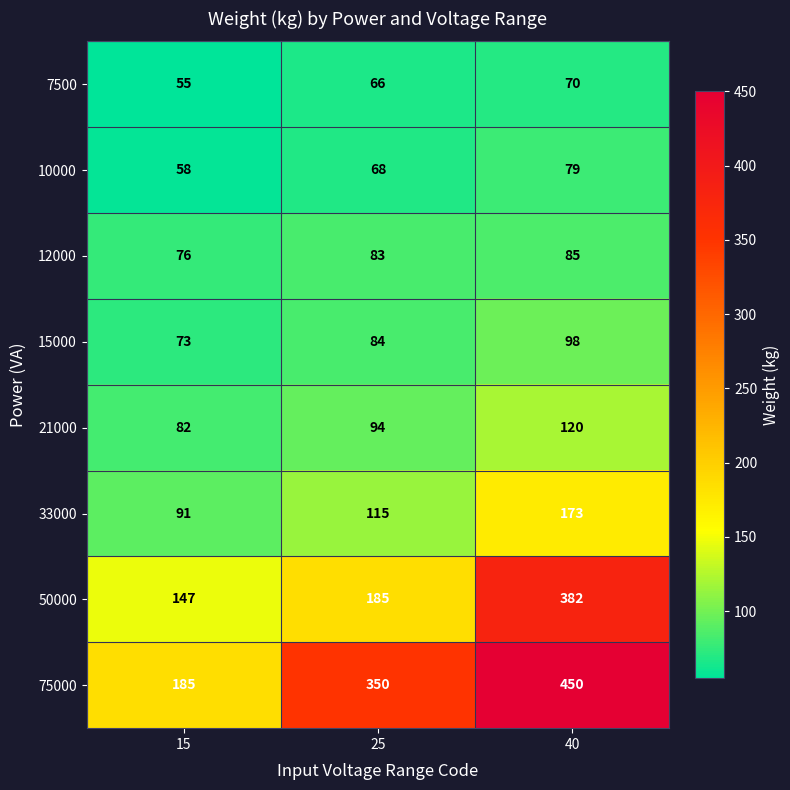

Which label corresponds to the smallest value in the chart?

15